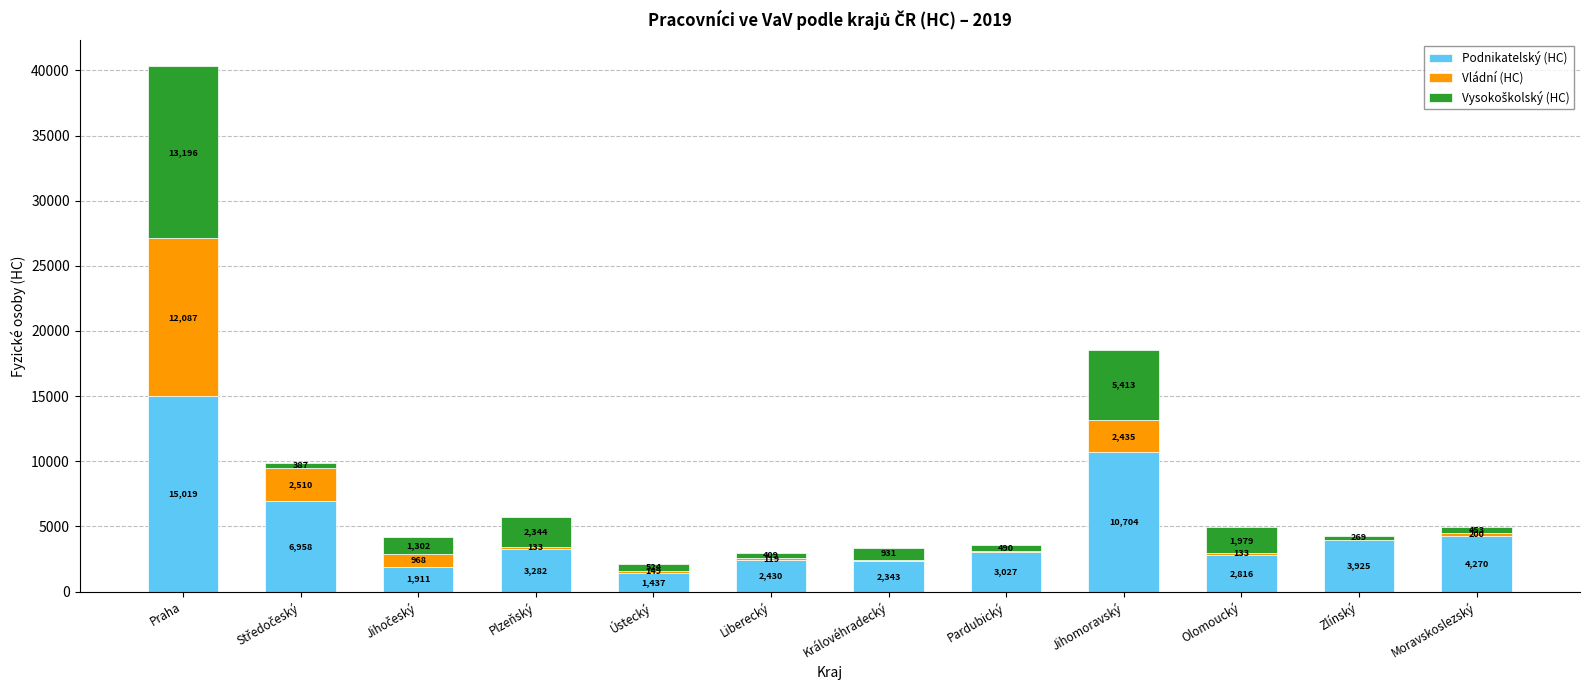

How many categories are shown in the chart?

12